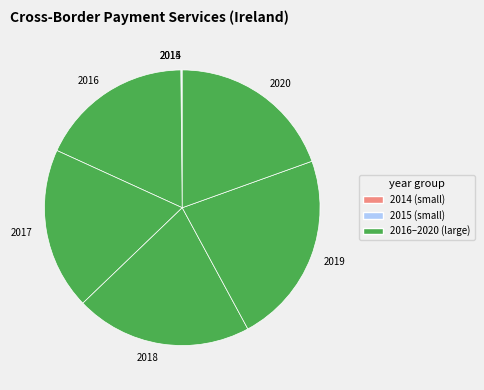

Is it true that 2016 is 10% of the pie?

False